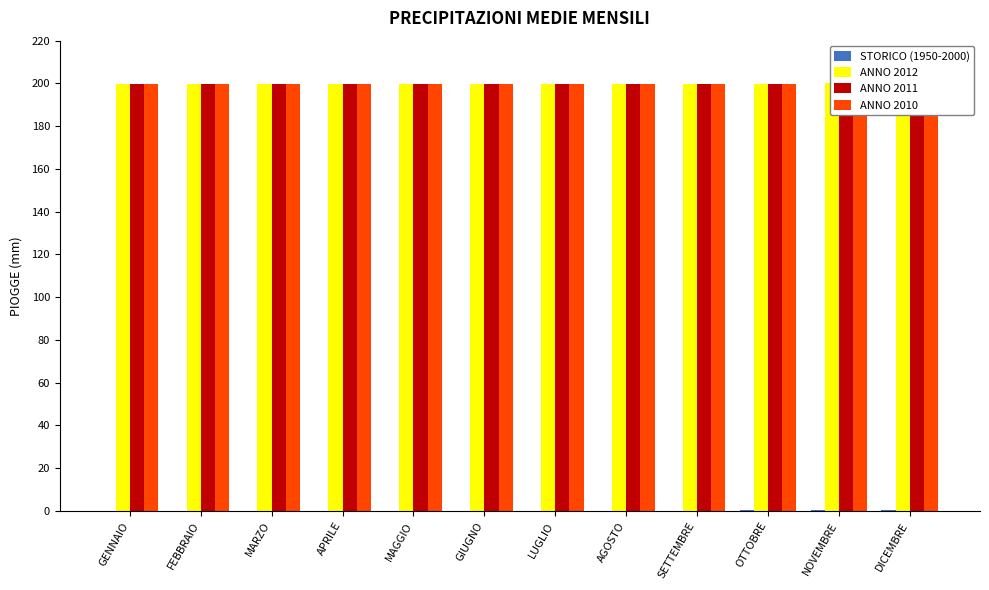

Reading left to right, list all the values displayed in this chart.

STORICO (1950-2000): GENNAIO=0.0	FEBBRAIO=0.0	MARZO=0.1	APRILE=0.1	MAGGIO=0.1	GIUGNO=0.1	LUGLIO=0.2	AGOSTO=0.2	SETTEMBRE=0.2	OTTOBRE=0.3	NOVEMBRE=0.3	DICEMBRE=0.3
ANNO 2012: GENNAIO=199.7	FEBBRAIO=199.7	MARZO=199.7	APRILE=199.8	MAGGIO=199.8	GIUGNO=199.8	LUGLIO=199.8	AGOSTO=199.9	SETTEMBRE=199.9	OTTOBRE=199.9	NOVEMBRE=200.0	DICEMBRE=200.0
ANNO 2011: GENNAIO=199.6	FEBBRAIO=199.7	MARZO=199.7	APRILE=199.7	MAGGIO=199.8	GIUGNO=199.8	LUGLIO=199.8	AGOSTO=199.9	SETTEMBRE=199.9	OTTOBRE=199.9	NOVEMBRE=199.9	DICEMBRE=200.0
ANNO 2010: GENNAIO=199.7	FEBBRAIO=199.7	MARZO=199.7	APRILE=199.8	MAGGIO=199.8	GIUGNO=199.8	LUGLIO=199.9	AGOSTO=199.9	SETTEMBRE=199.9	OTTOBRE=199.9	NOVEMBRE=200.0	DICEMBRE=200.0